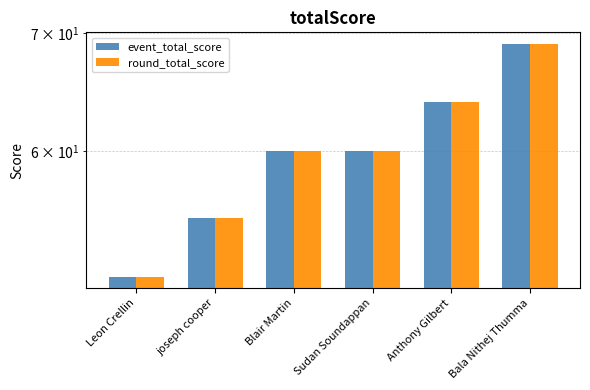

What is the highest value of the round_total_score series?

69